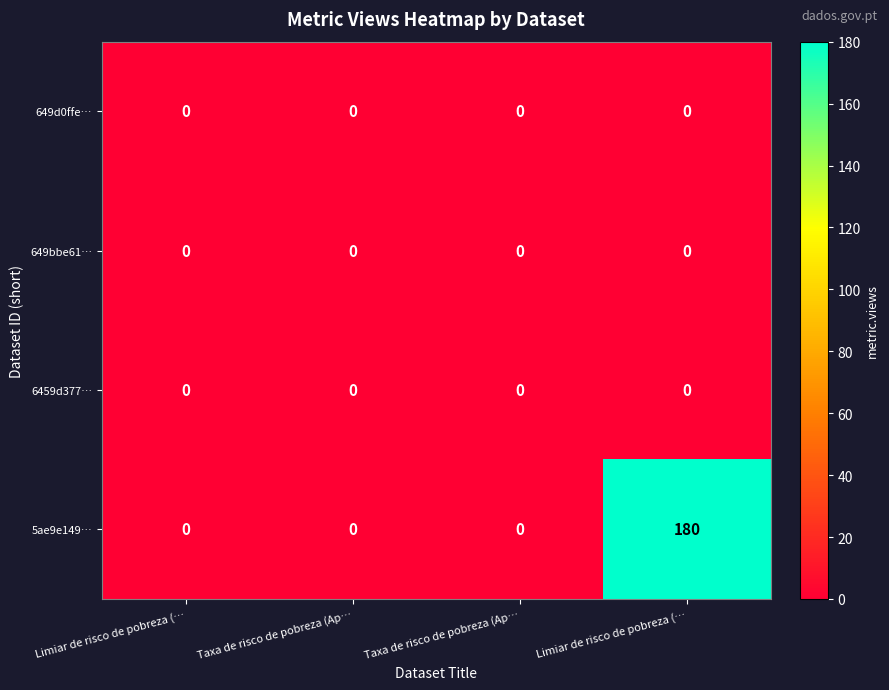

How many data points does each series have?

4